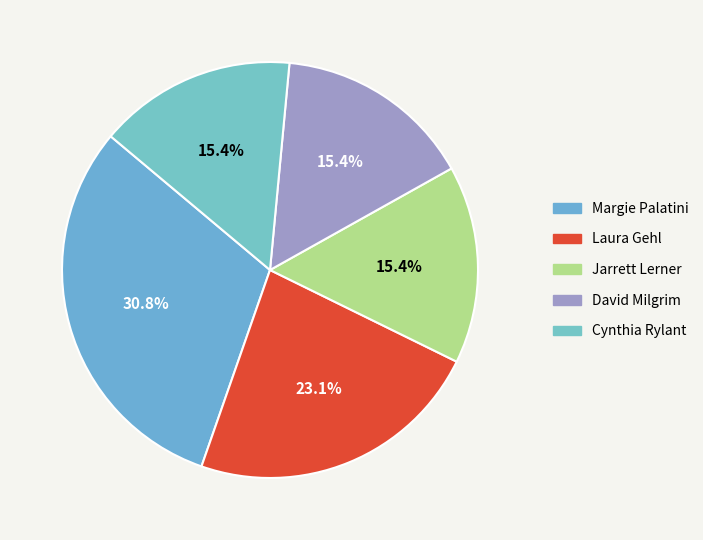

How many segments does this pie chart have?

5